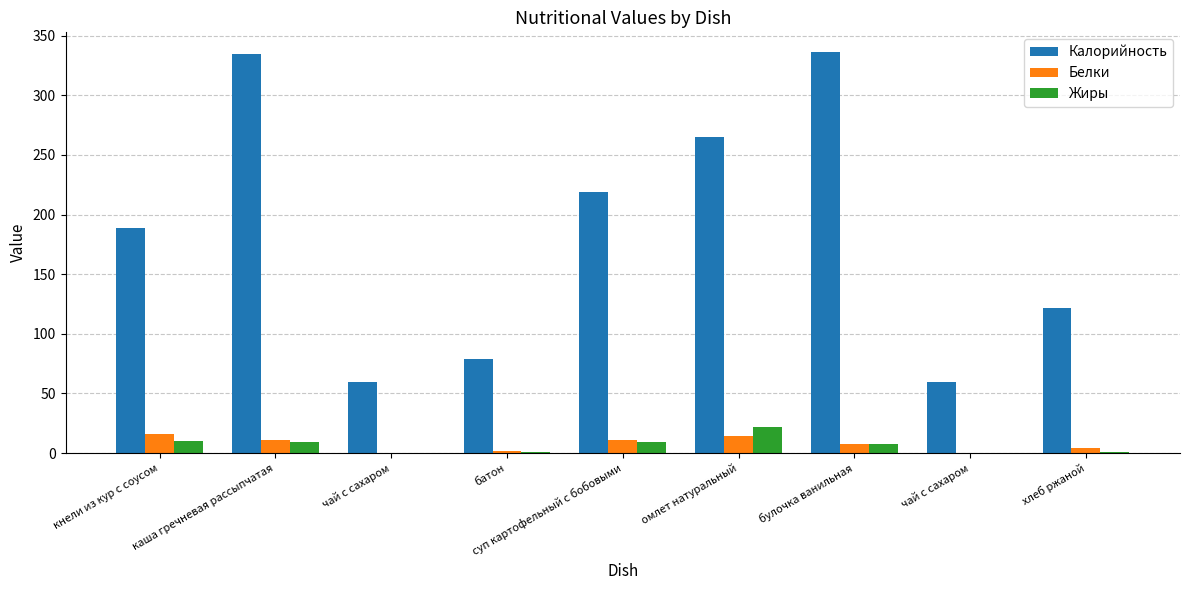

What are all the series names shown in the legend?

Калорийность, Белки, Жиры